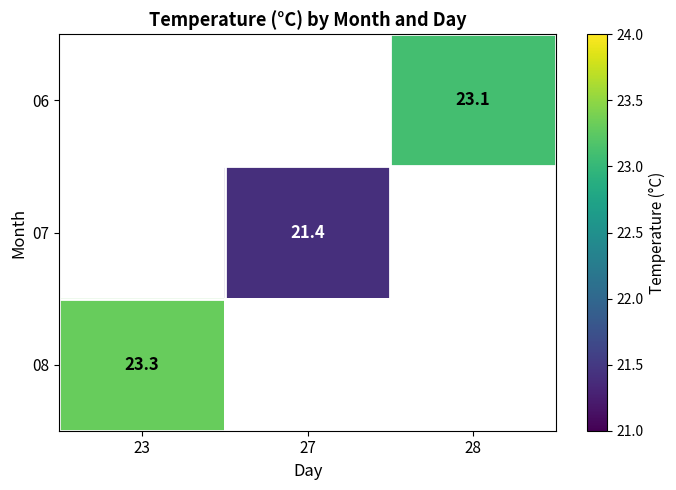

True or false: 06 has a value of 7.9 at 28.

False